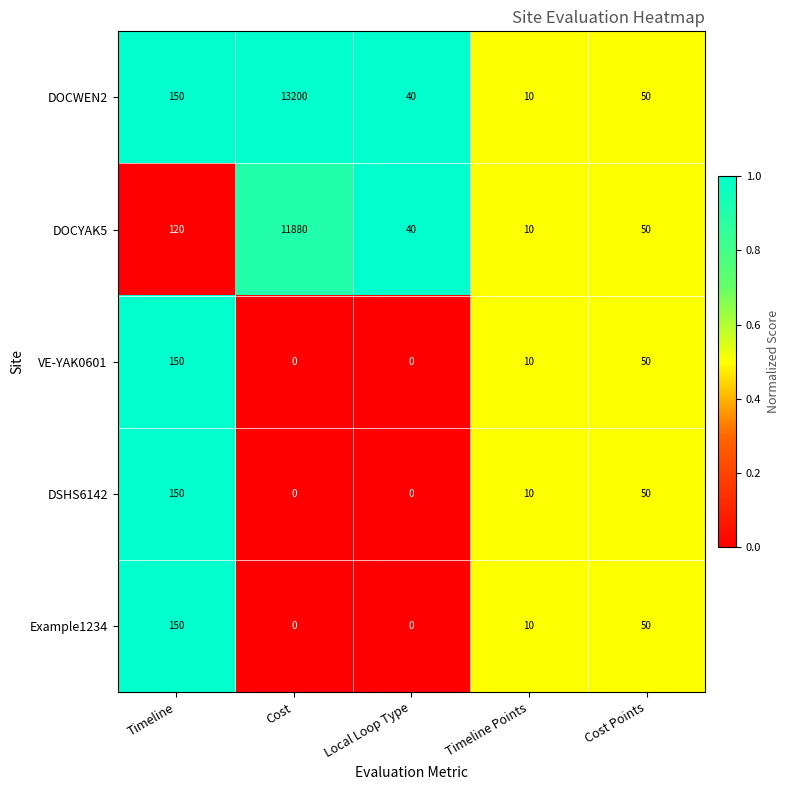

What is the lowest value of the DOCYAK5 series?

10